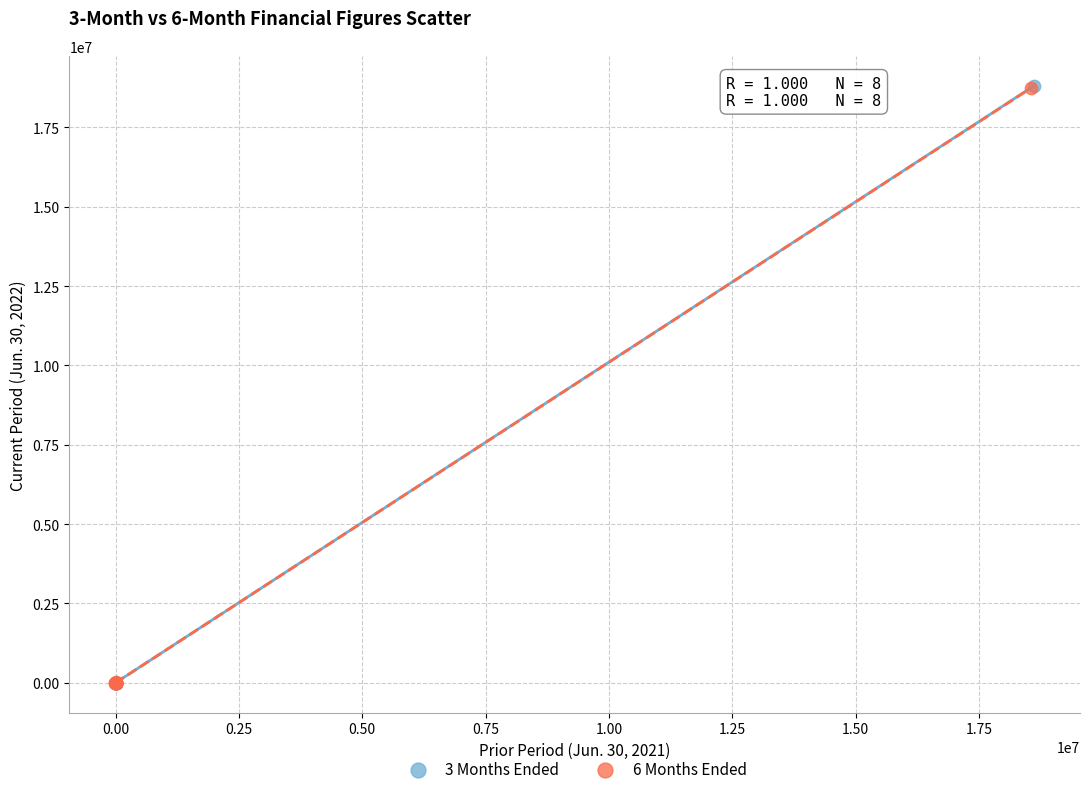

Which series has the widest spread of Y values?

3 Months Ended